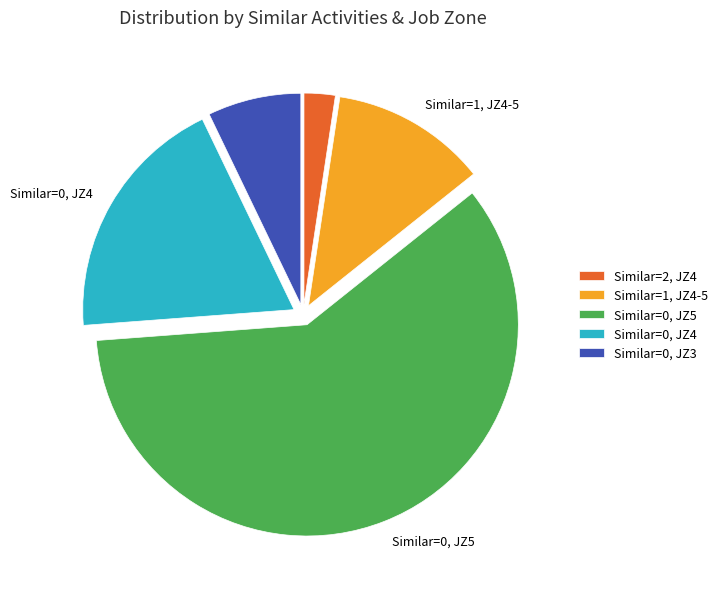

Which slice is the smallest?

Similar=2, JZ4